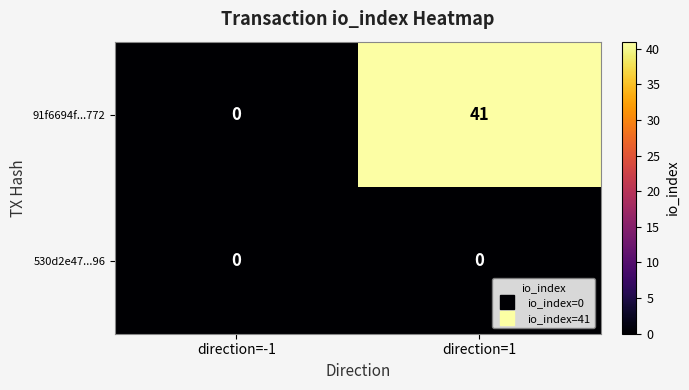

What is the sum of all 91f6694f...772 values?

41